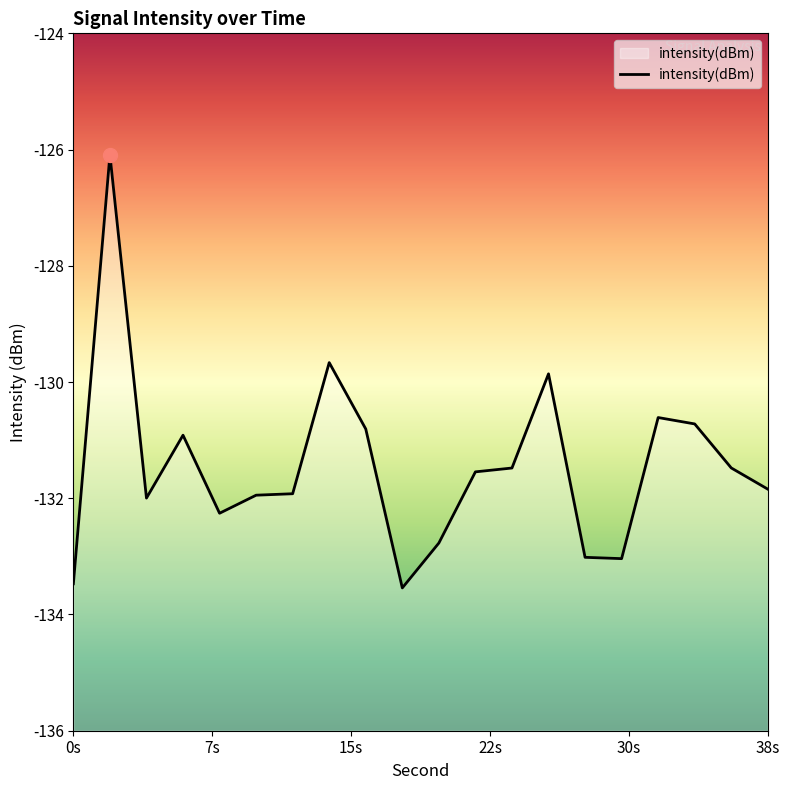

What is the smallest value displayed?

-133.5